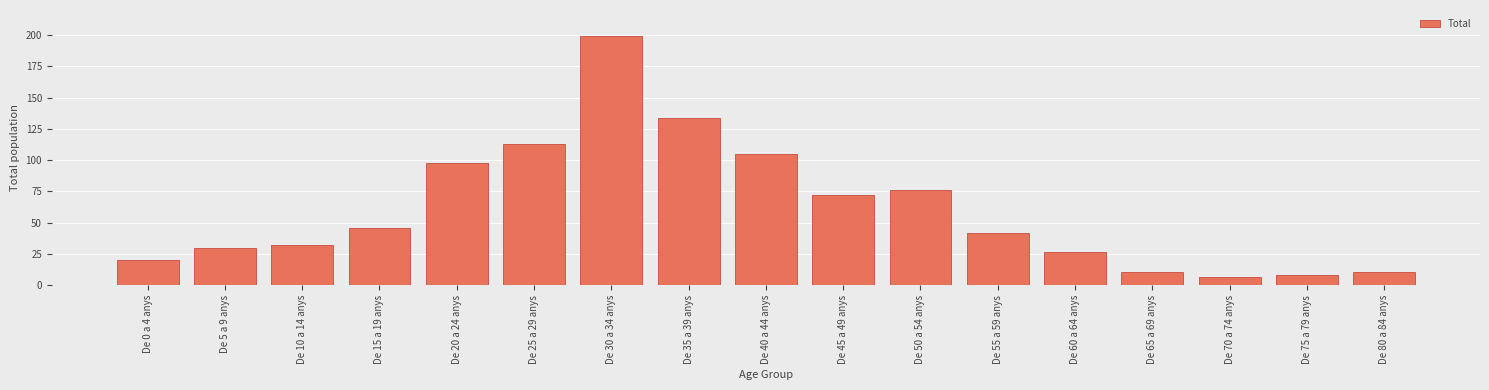

Reading left to right, what are all the values shown in this chart?

De 0 a 4 anys=20	De 5 a 9 anys=30	De 10 a 14 anys=32	De 15 a 19 anys=46	De 20 a 24 anys=98	De 25 a 29 anys=113	De 30 a 34 anys=199	De 35 a 39 anys=134	De 40 a 44 anys=105	De 45 a 49 anys=72	De 50 a 54 anys=76	De 55 a 59 anys=42	De 60 a 64 anys=27	De 65 a 69 anys=11	De 70 a 74 anys=7	De 75 a 79 anys=8	De 80 a 84 anys=11